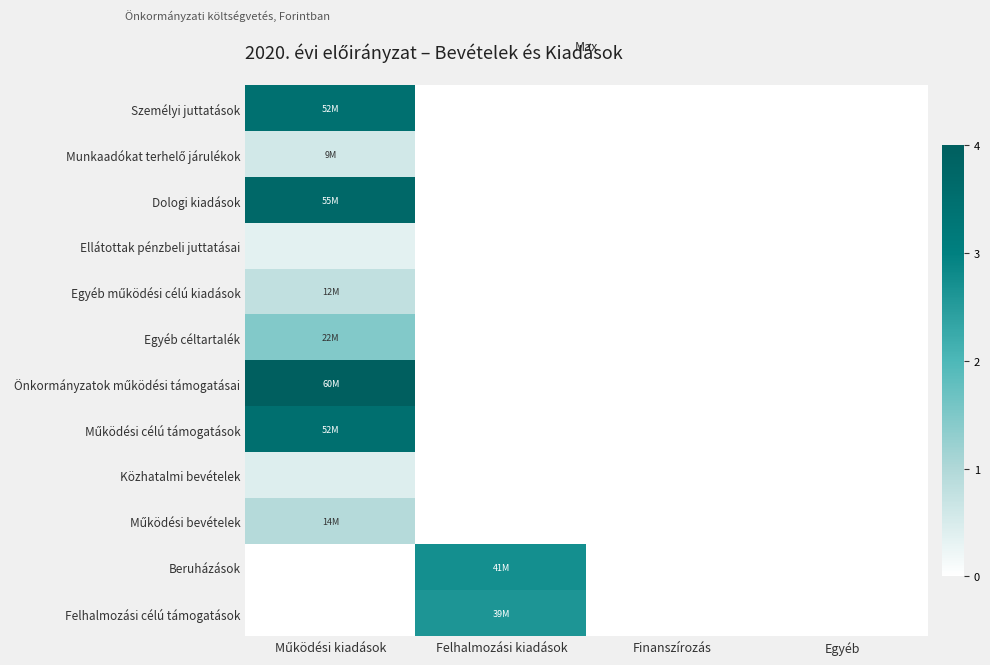

List the series in order of their peak value, highest first.

Önkormányzatok működési támogatásai, Dologi kiadások, Működési célú támogatások, Személyi juttatások, Beruházások, Felhalmozási célú támogatások, Egyéb céltartalék, Működési bevételek, Egyéb működési célú kiadások, Munkaadókat terhelő járulékok, Közhatalmi bevételek, Ellátottak pénzbeli juttatásai